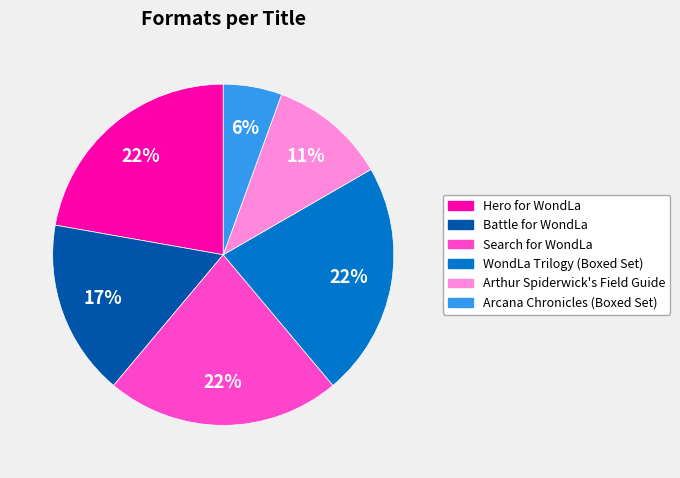

To the nearest percent, what portion does Search for WondLa represent?

22%